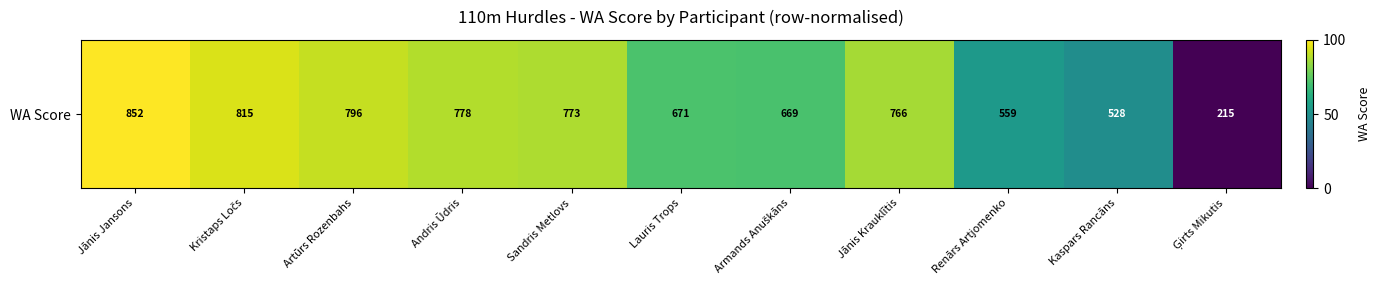

What is the difference between the maximum and minimum values?

100.0